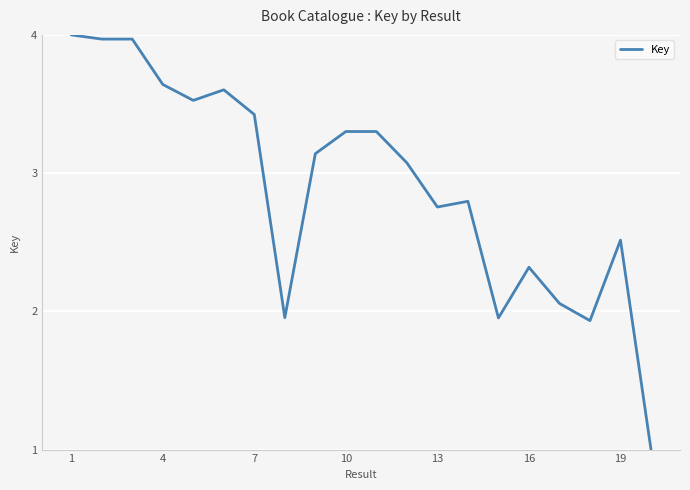

How many values exceed 3?

11